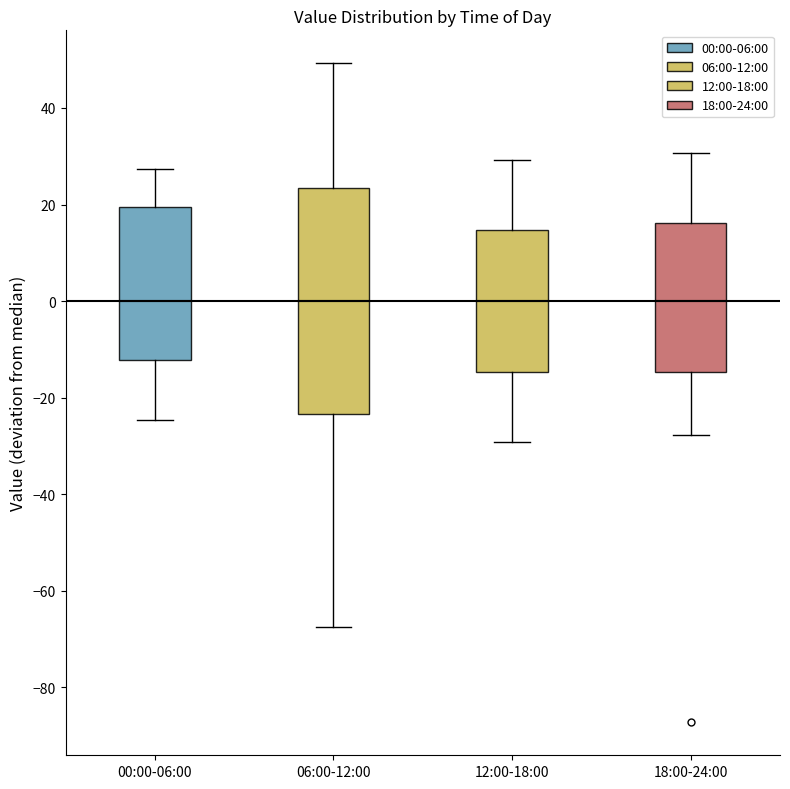

Reading left to right, read every box against the y-axis: the position of its median line, the range the box covers, and the ends of its whiskers. The values are not printed on the chart, so give them approximately, as read against the axis.

00:00-06:00: median 0, box -12 to 20, whiskers -24 to 28
06:00-12:00: median 0, box -24 to 24, whiskers -68 to 50
12:00-18:00: median 0, box -14 to 14, whiskers -30 to 30
18:00-24:00: median 0, box -14 to 16, whiskers -28 to 30